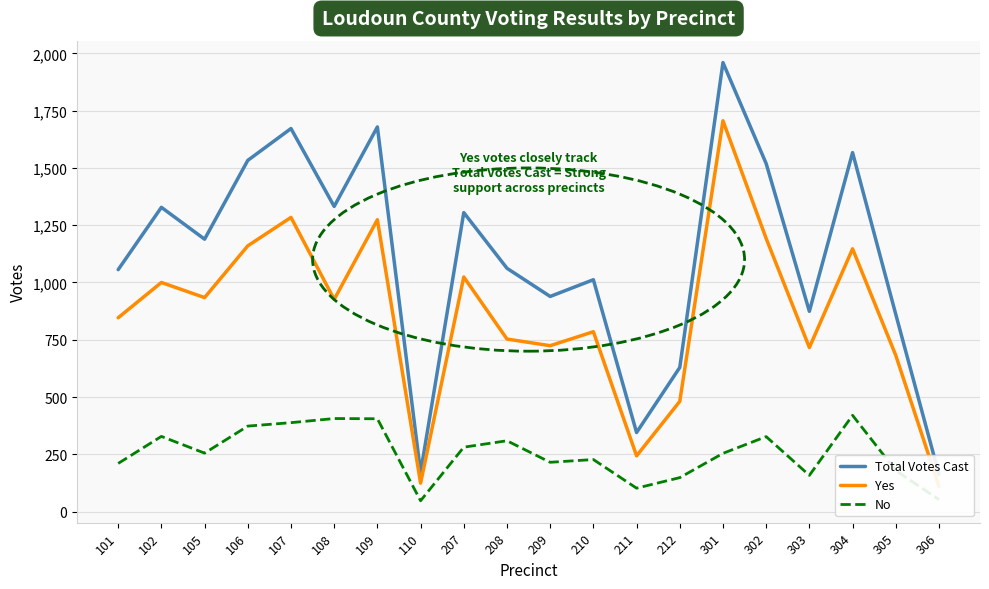

Where does the Yes series first go above 926?

102